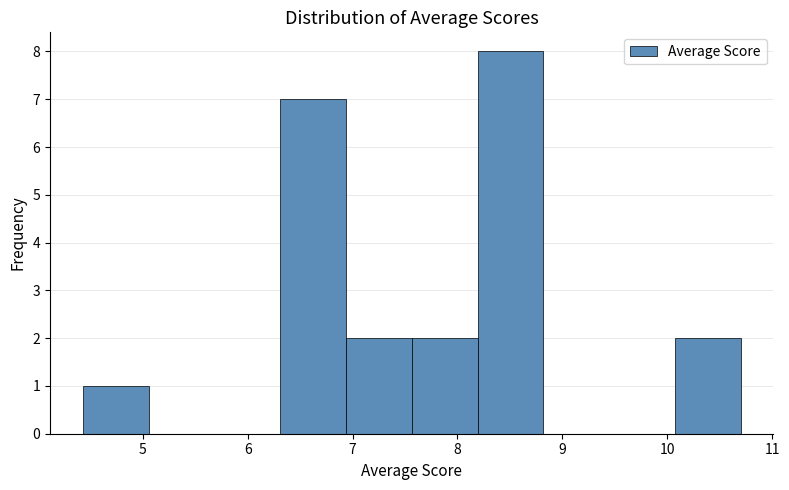

Reading left to right, list every bar in this chart as the range it spans on the x-axis followed by its height. Neither the bar edges nor the heights are printed on the chart, so give them approximately, as read against the axes.

4.4 to 5.1: 1
5.1 to 5.7: 0
5.7 to 6.3: 0
6.3 to 6.9: 7
6.9 to 7.6: 2
7.6 to 8.2: 2
8.2 to 8.8: 8
8.8 to 9.4: 0
9.4 to 10.1: 0
10.1 to 10.7: 2